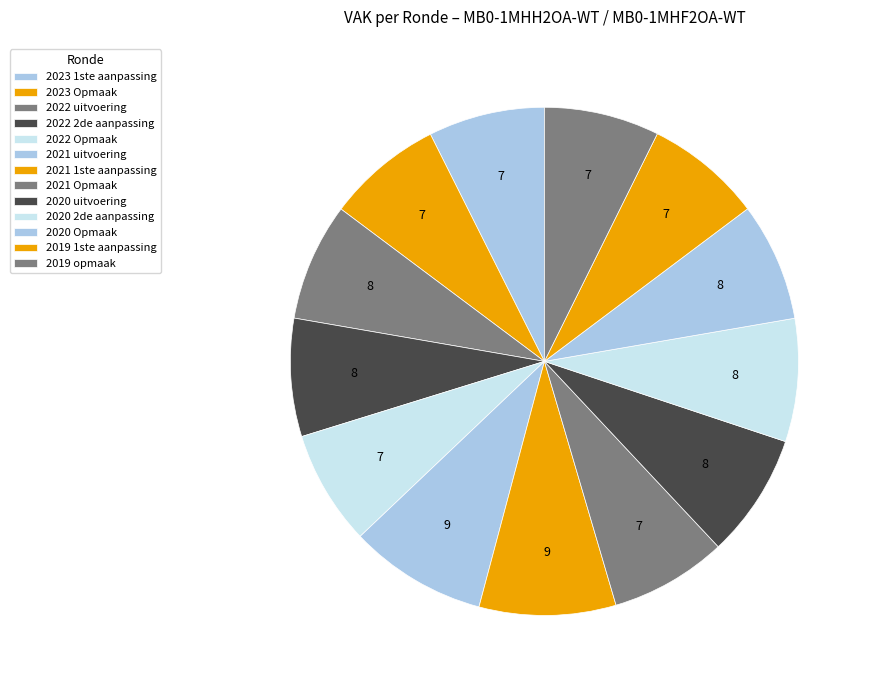

What percentage do 2019 1ste aanpassing and 2023 Opmaak together represent?

14.8%